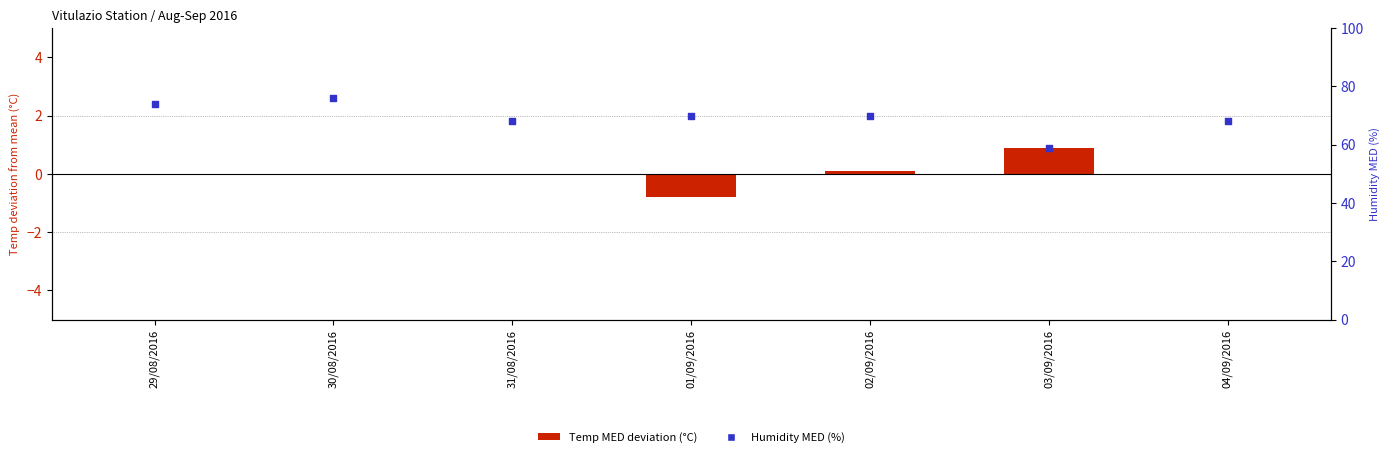

Which has a higher value, 04/09/2016 or 02/09/2016?

02/09/2016